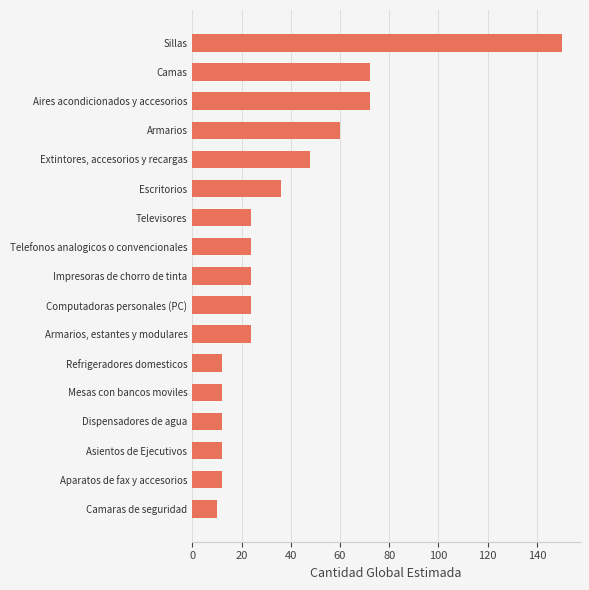

What is the difference between the maximum and minimum values?

140